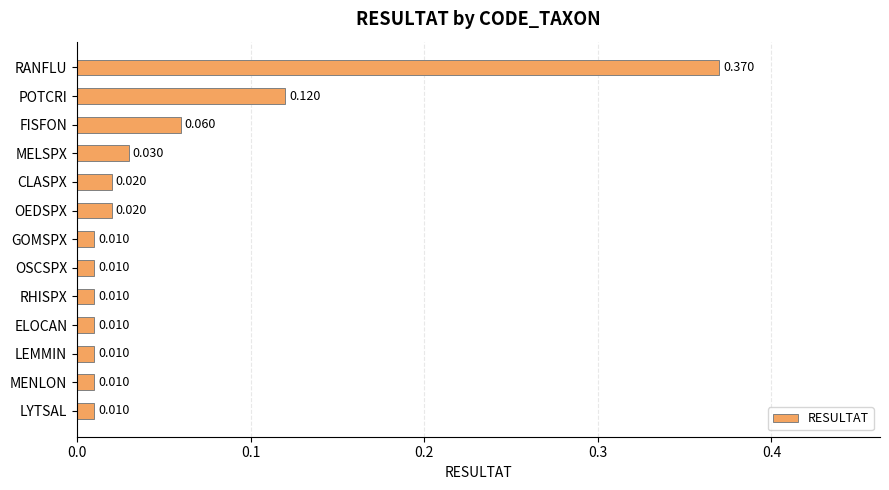

What is the label of the 11th bar from the bottom?

FISFON